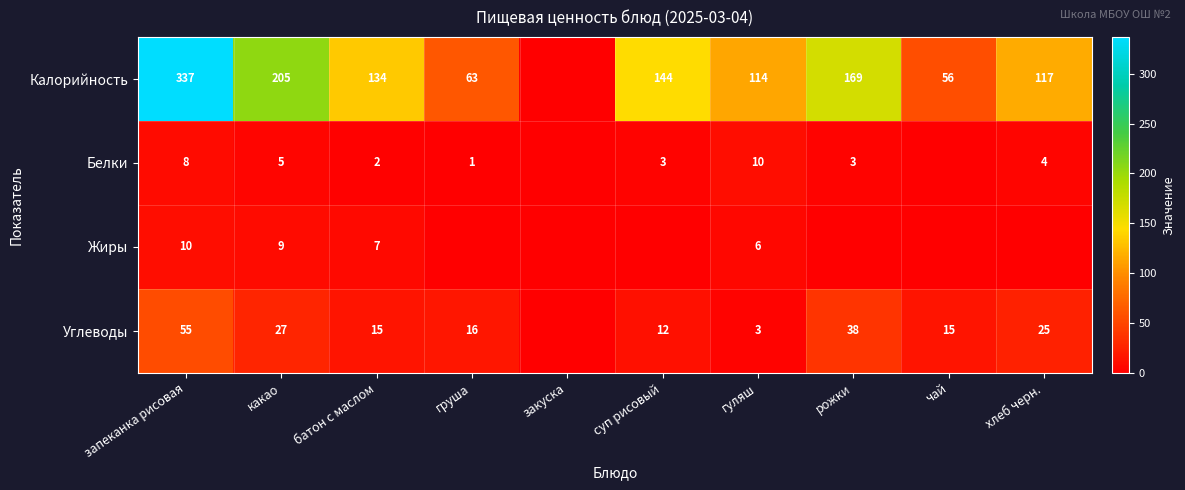

What is the total value across all series at запеканка рисовая?

410